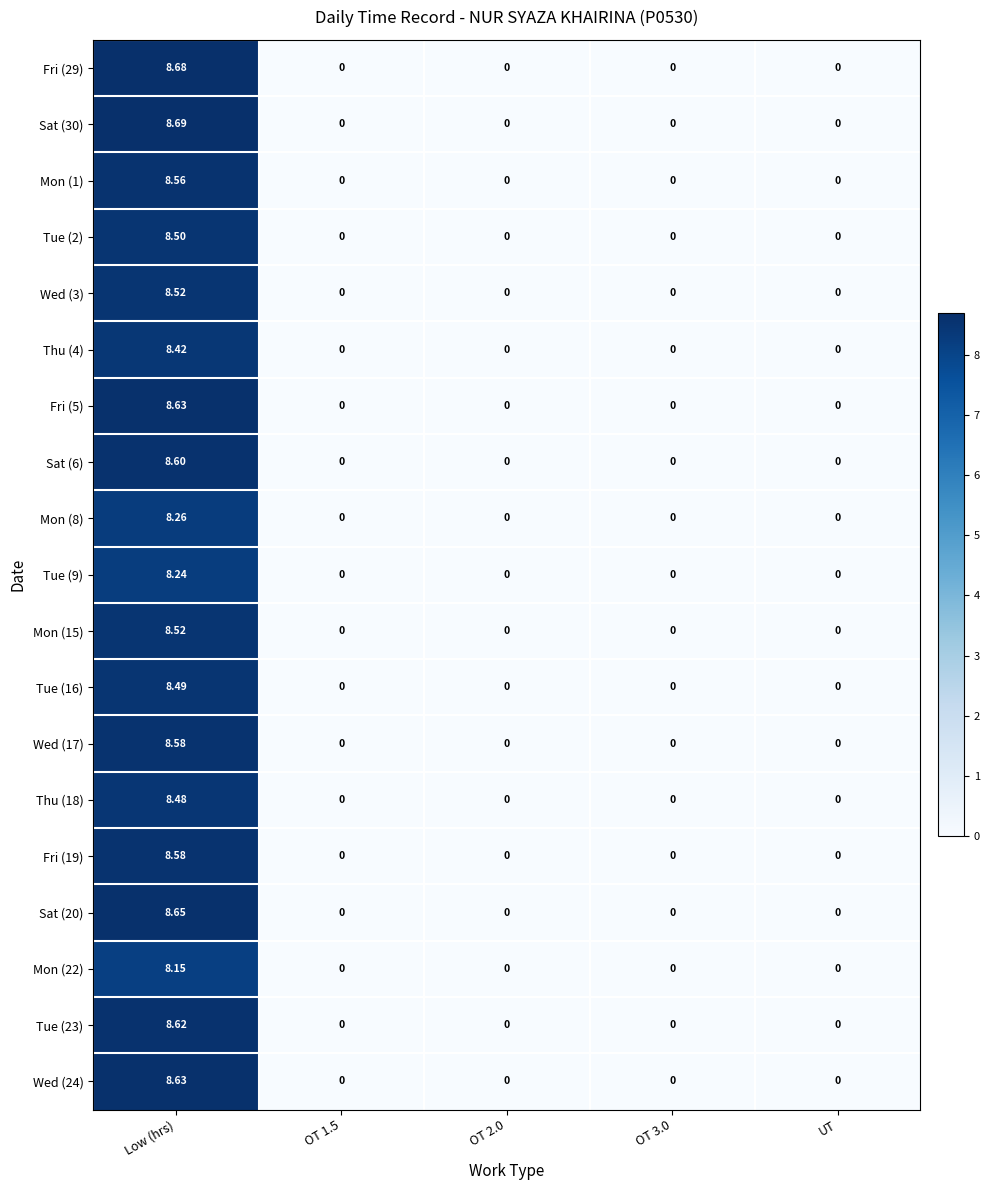

At which category is the sum across all series the highest?

Low (hrs)